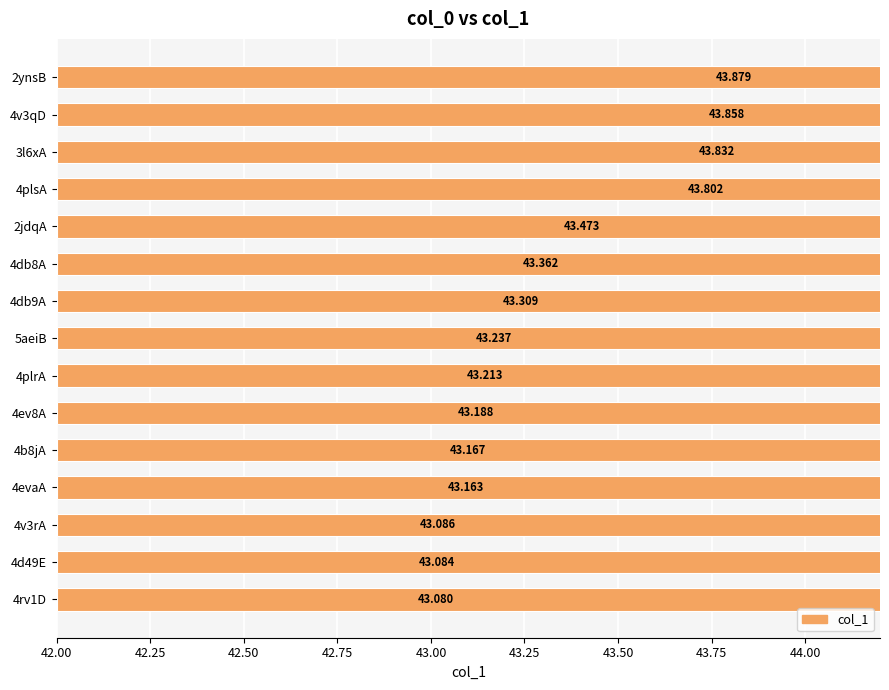

The chart shows a value of 67.1 at 4v3qD. True or false?

False